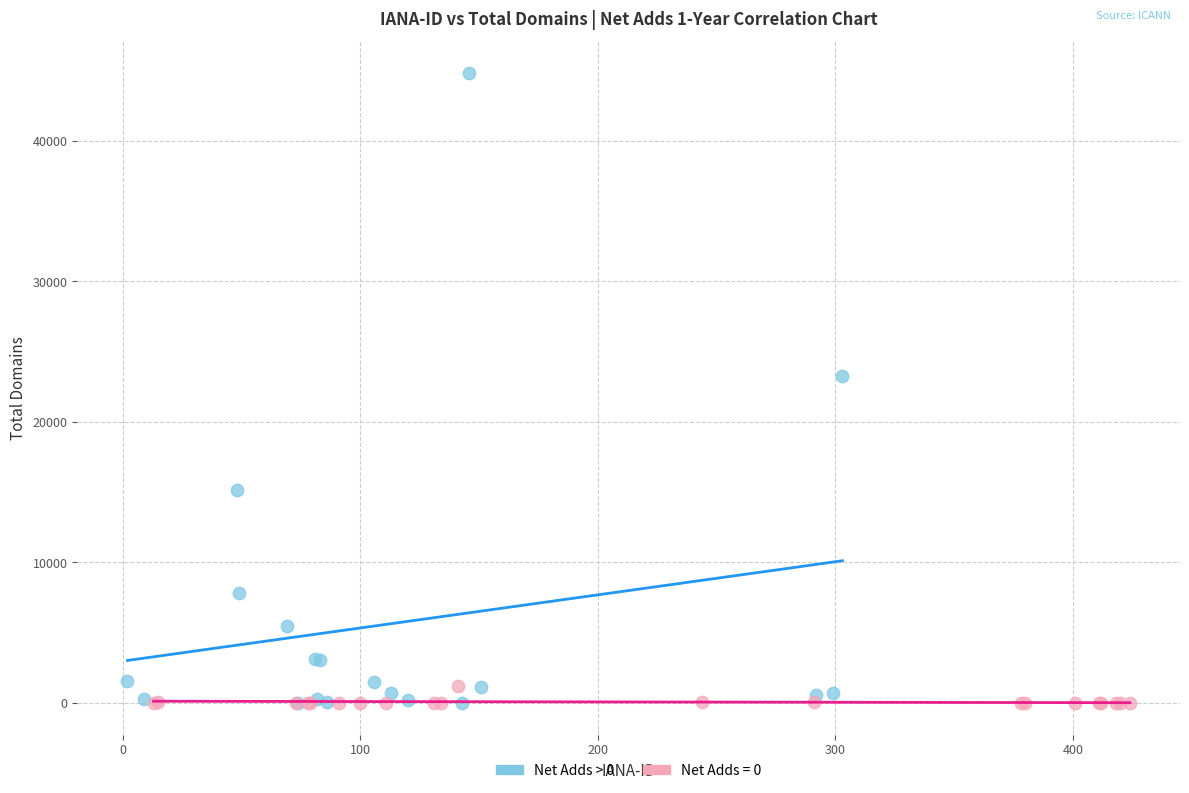

Which series has the widest spread of Y values?

Net Adds > 0